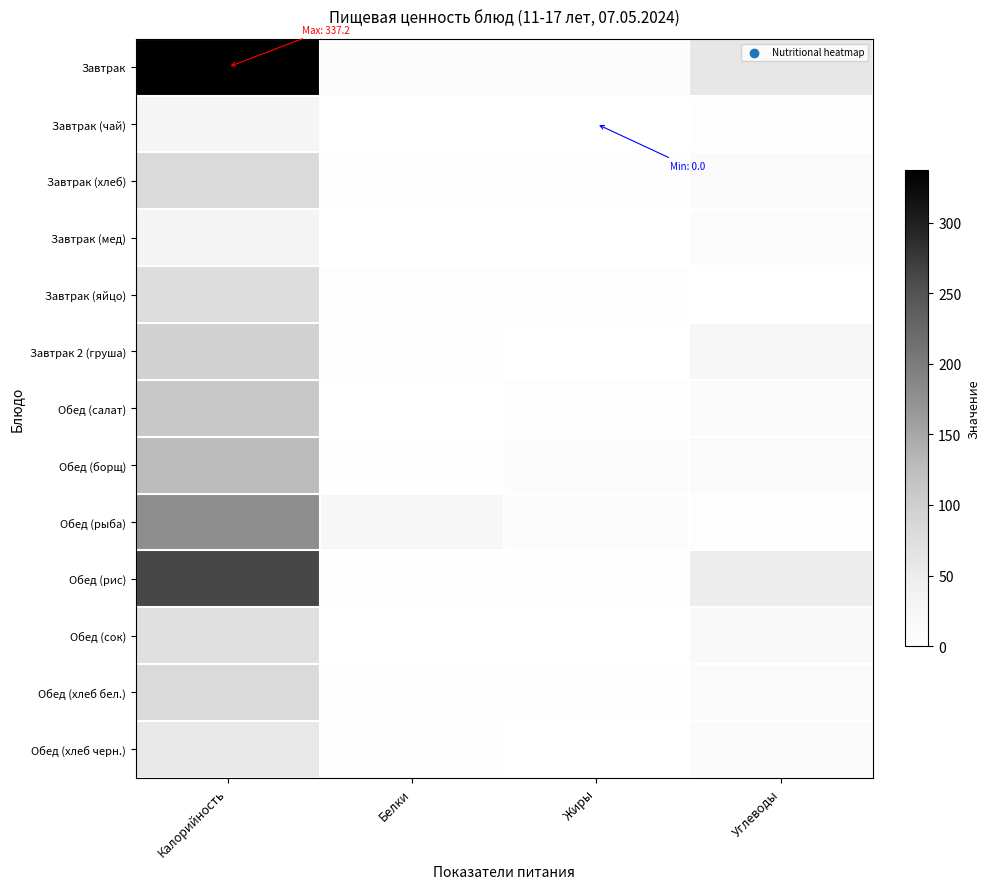

List the series in order of their peak value, lowest first.

Завтрак (чай), Завтрак (мед), Обед (хлеб черн.), Обед (сок), Завтрак (яйцо), Завтрак (хлеб), Обед (хлеб бел.), Завтрак 2 (груша), Обед (салат), Обед (борщ), Обед (рыба), Обед (рис), Завтрак